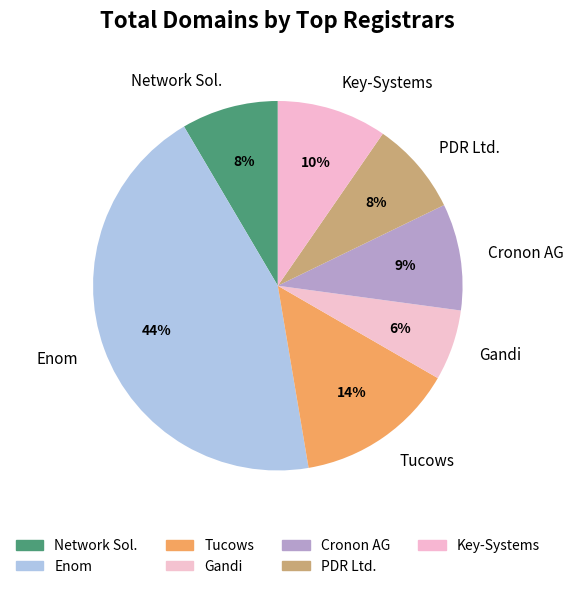

Is the sum of Enom and Tucows greater than half?

Yes